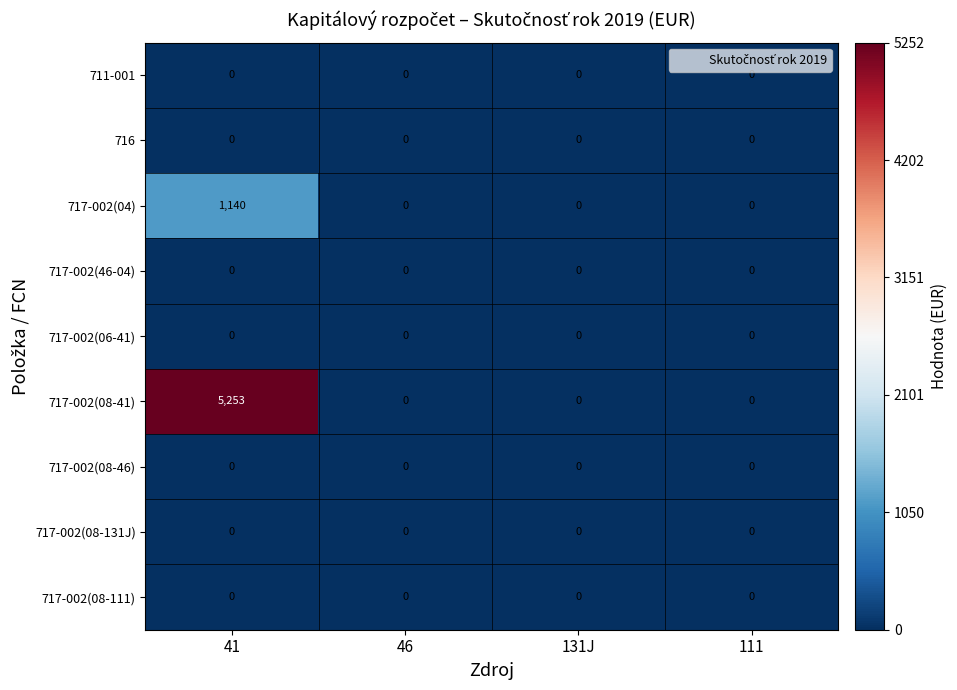

Which series has the widest spread of values?

717-002(08-41)